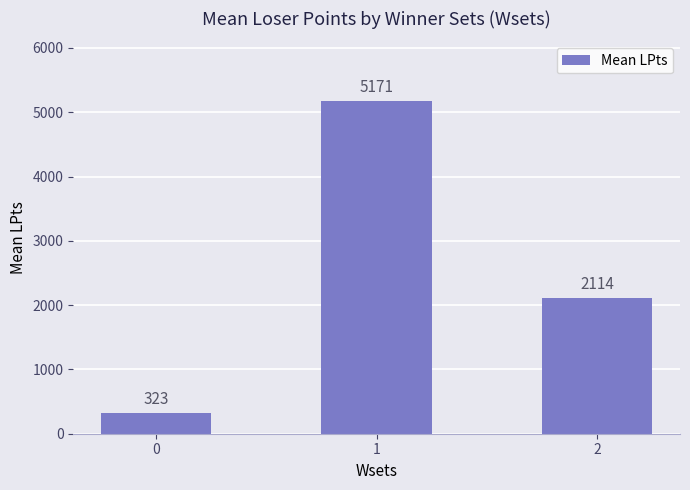

At which category does the chart reach its peak across all series?

1